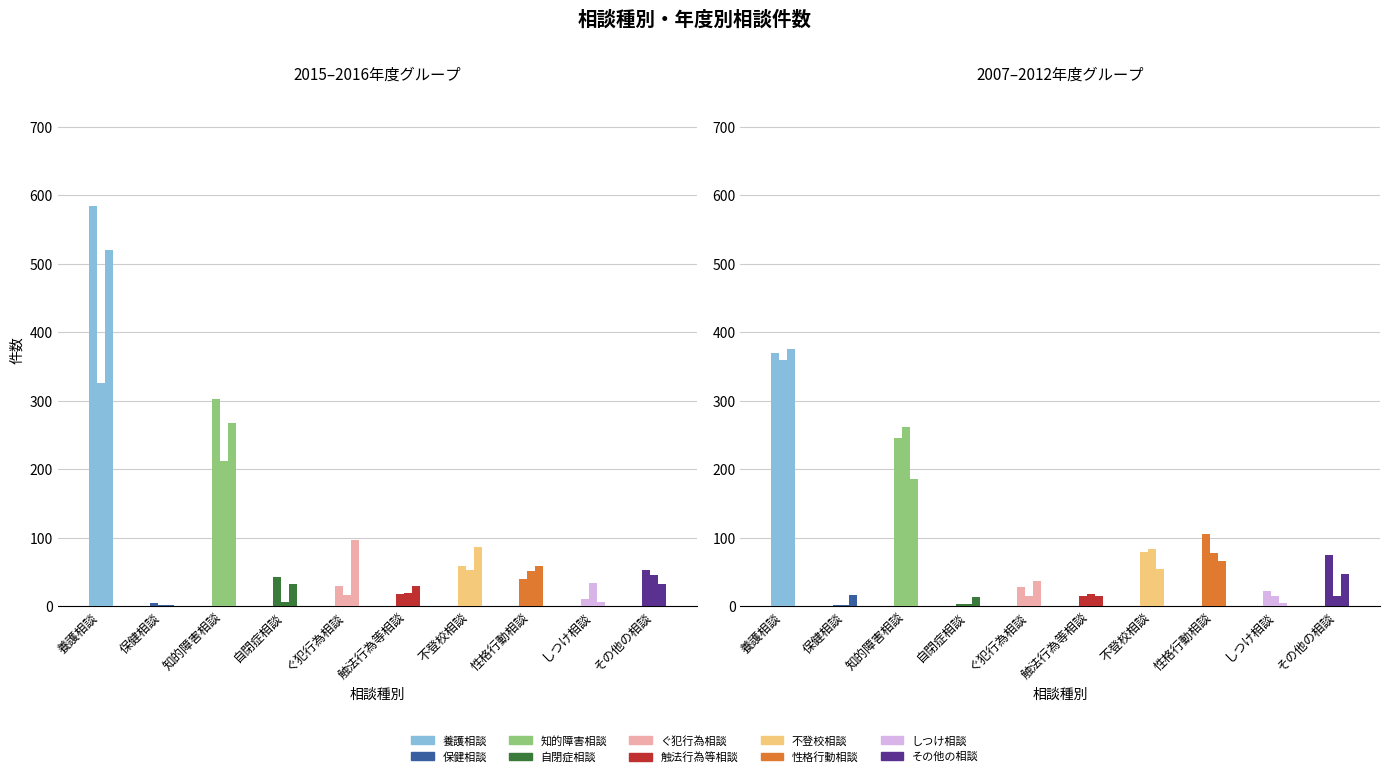

Reading right to left, what are all the values shown in this chart?

2016: その他の相談=52	しつけ相談=11	性格行動相談=40	不登校相談=59	触法行為等相談=18	ぐ犯行為相談=29	自閉症相談=43	知的障害相談=303	保健相談=4	養護相談=585
2009: その他の相談=45	しつけ相談=33	性格行動相談=51	不登校相談=53	触法行為等相談=19	ぐ犯行為相談=16	自閉症相談=6	知的障害相談=212	保健相談=1	養護相談=326
2015: その他の相談=32	しつけ相談=6	性格行動相談=59	不登校相談=87	触法行為等相談=30	ぐ犯行為相談=96	自閉症相談=32	知的障害相談=268	保健相談=2	養護相談=521
2012: その他の相談=75	しつけ相談=22	性格行動相談=106	不登校相談=79	触法行為等相談=15	ぐ犯行為相談=28	自閉症相談=3	知的障害相談=245	保健相談=2	養護相談=370
2008: その他の相談=15	しつけ相談=14	性格行動相談=78	不登校相談=84	触法行為等相談=17	ぐ犯行為相談=15	自閉症相談=3	知的障害相談=261	保健相談=1	養護相談=360
2007: その他の相談=47	しつけ相談=4	性格行動相談=66	不登校相談=54	触法行為等相談=15	ぐ犯行為相談=36	自閉症相談=13	知的障害相談=185	保健相談=16	養護相談=376